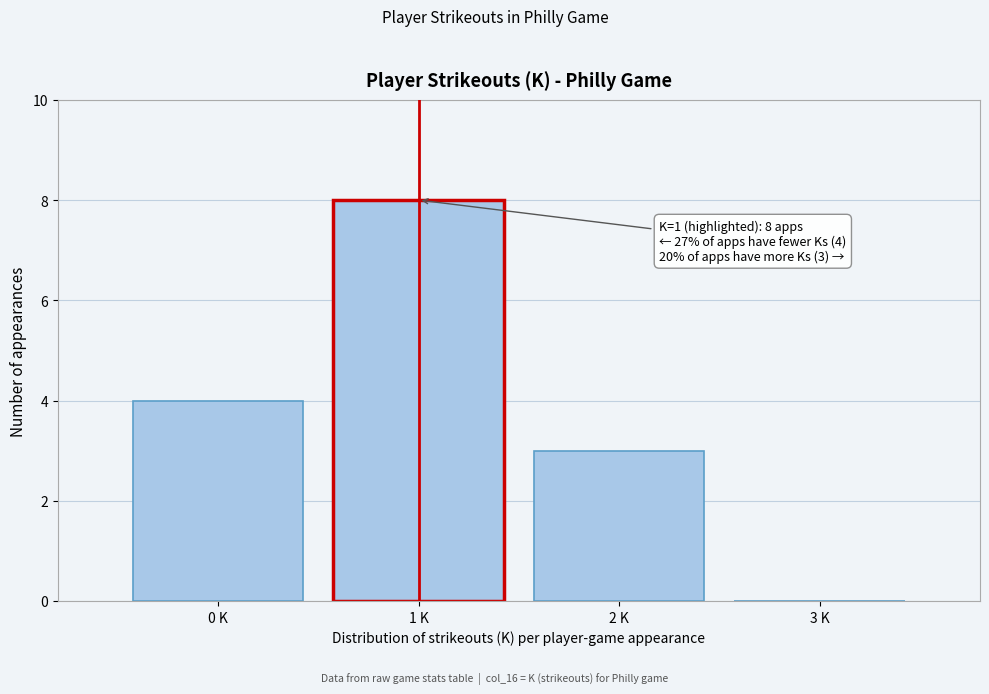

Reading left to right, what are all the values shown in this chart?

0 K=4	1 K=8	2 K=3	3 K=0